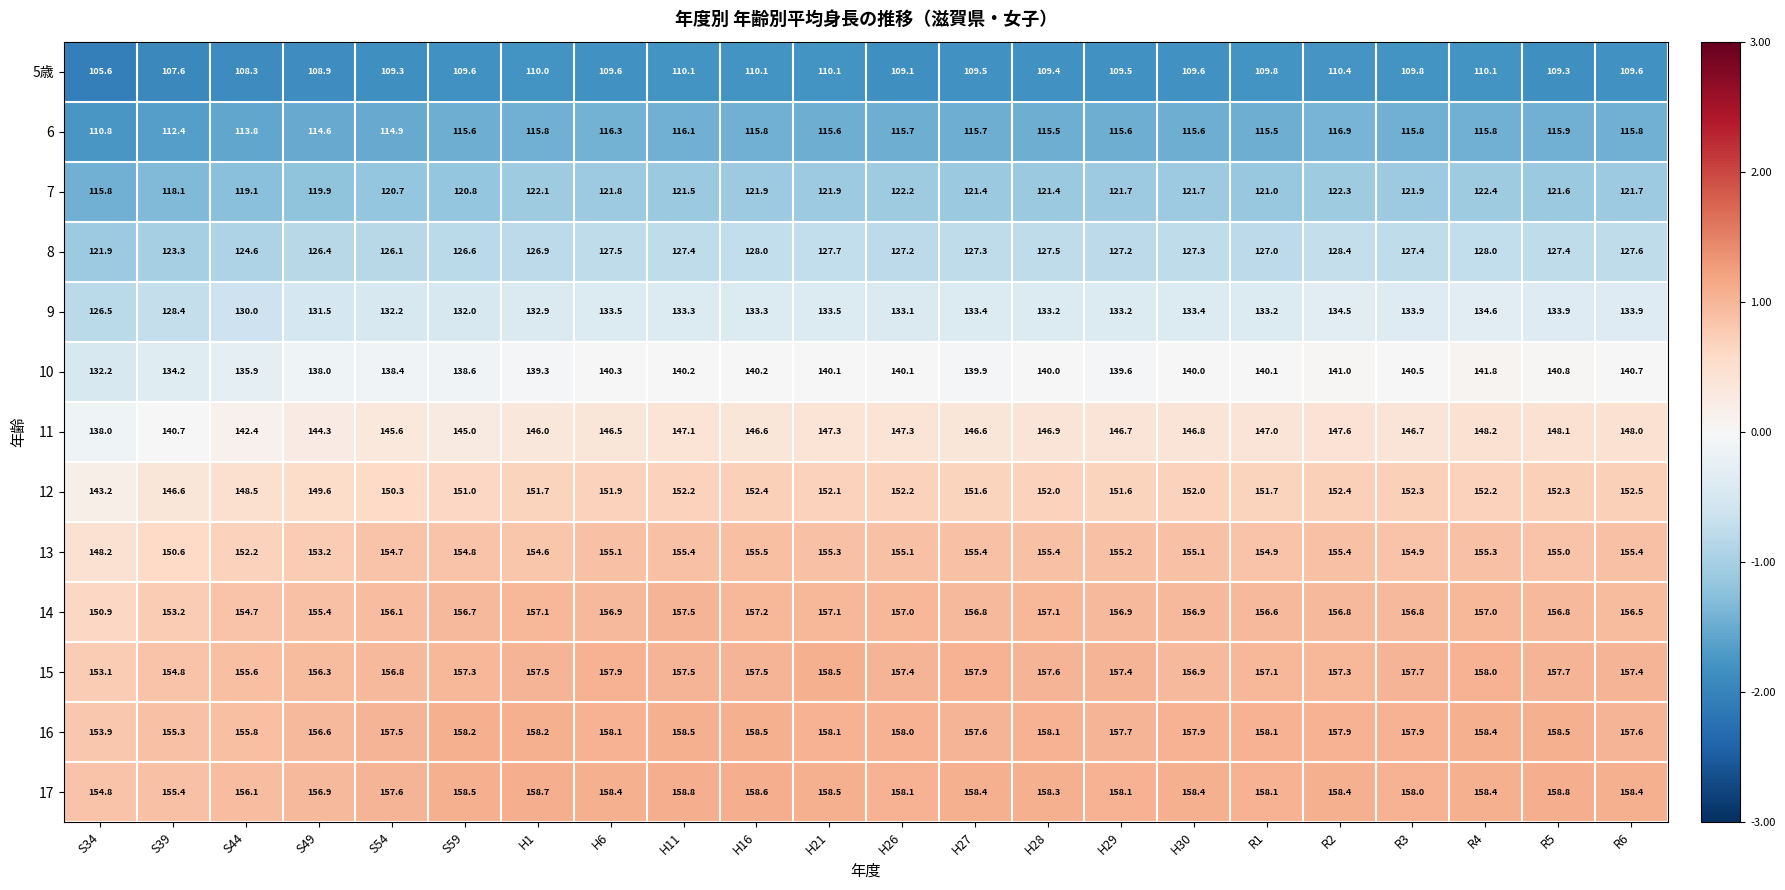

What is the sum of all 8 values?

2788.7